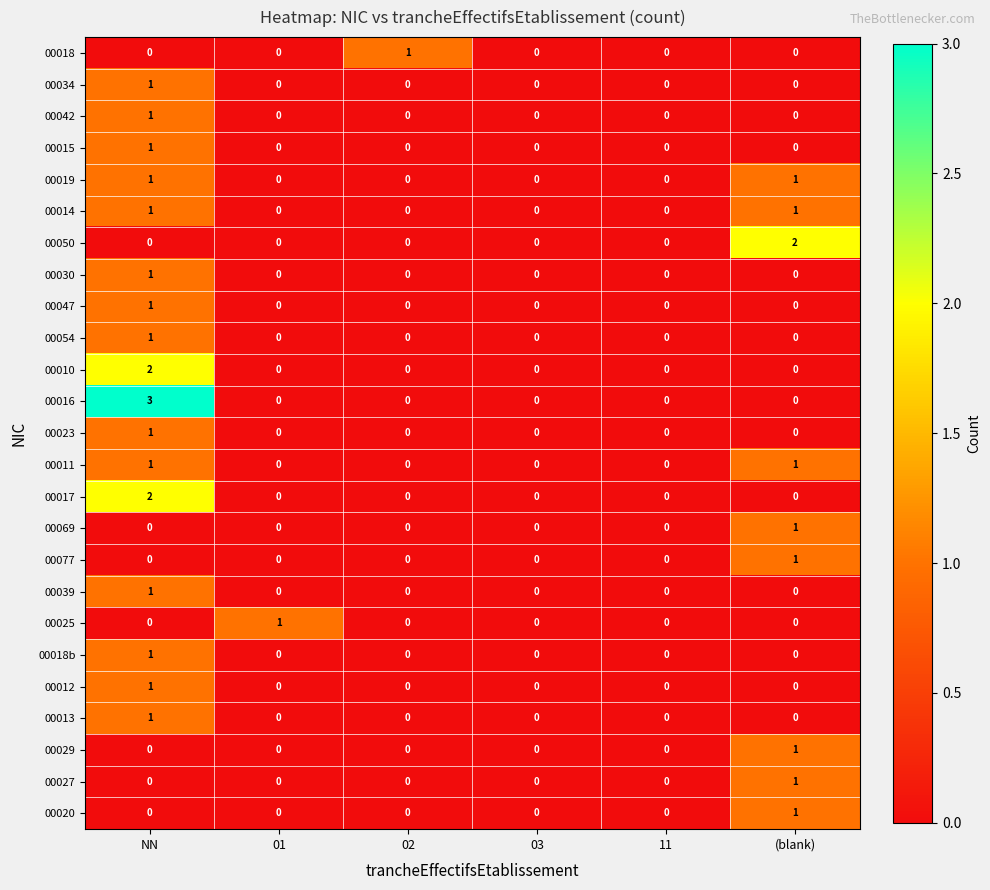

Which series has the largest range (max minus min)?

00016